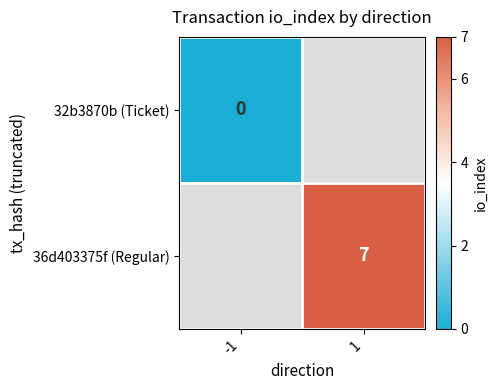

How many distinct data groups are displayed?

2